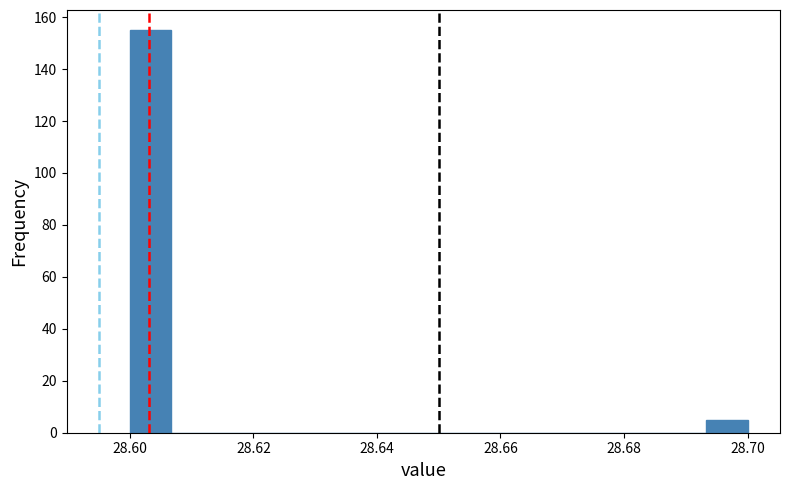

Read against the x-axis, roughly where is the centre of the tallest bar?

28.604